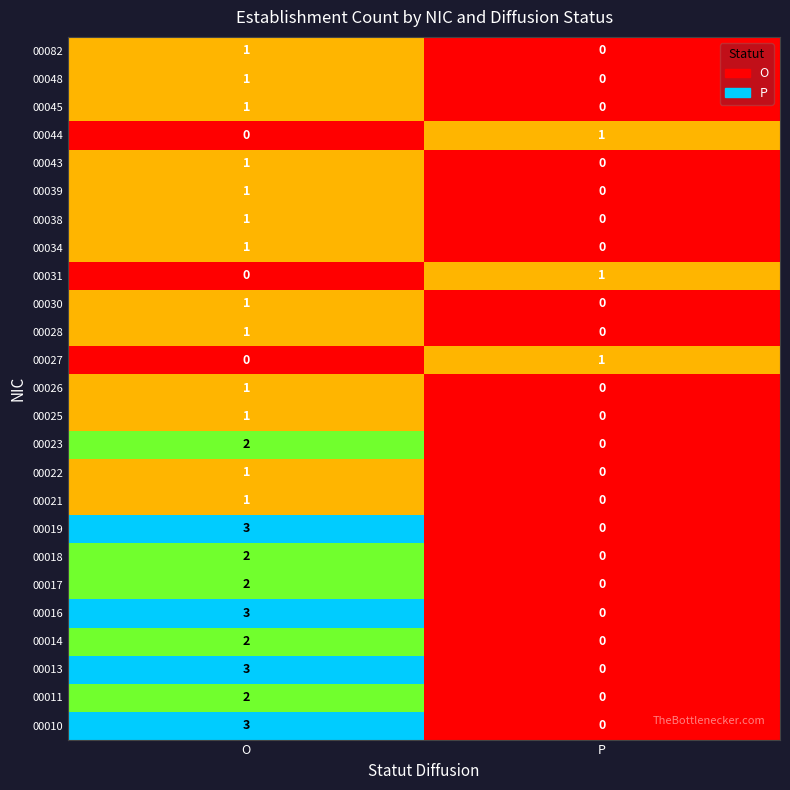

How many data points does each series have?

2